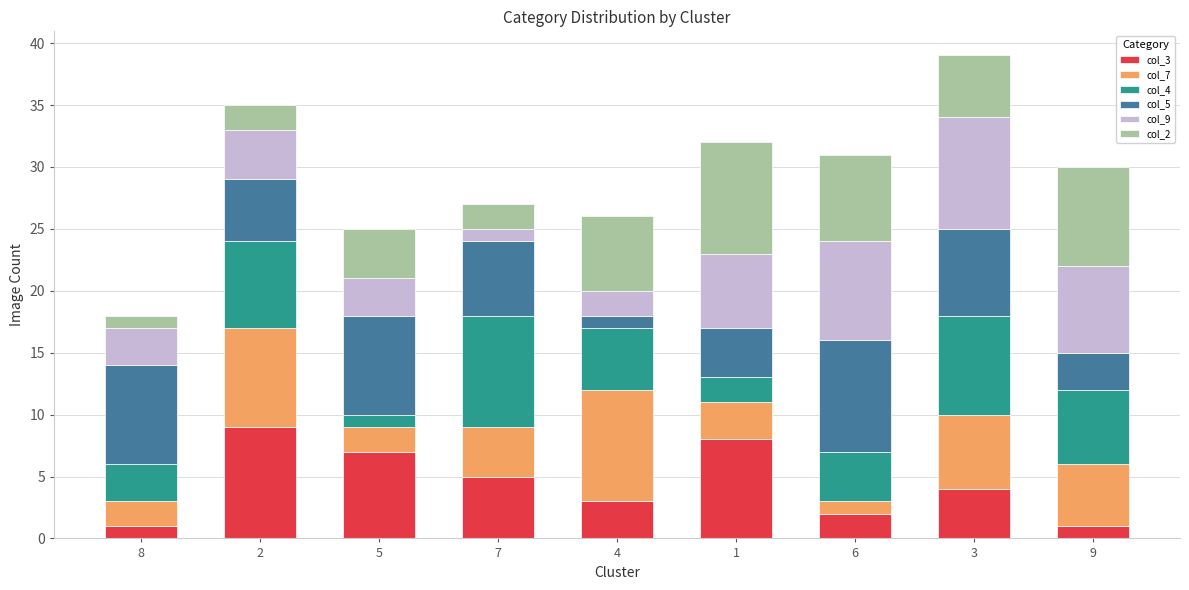

The col_3 series shows 4 at 3. True or false?

True